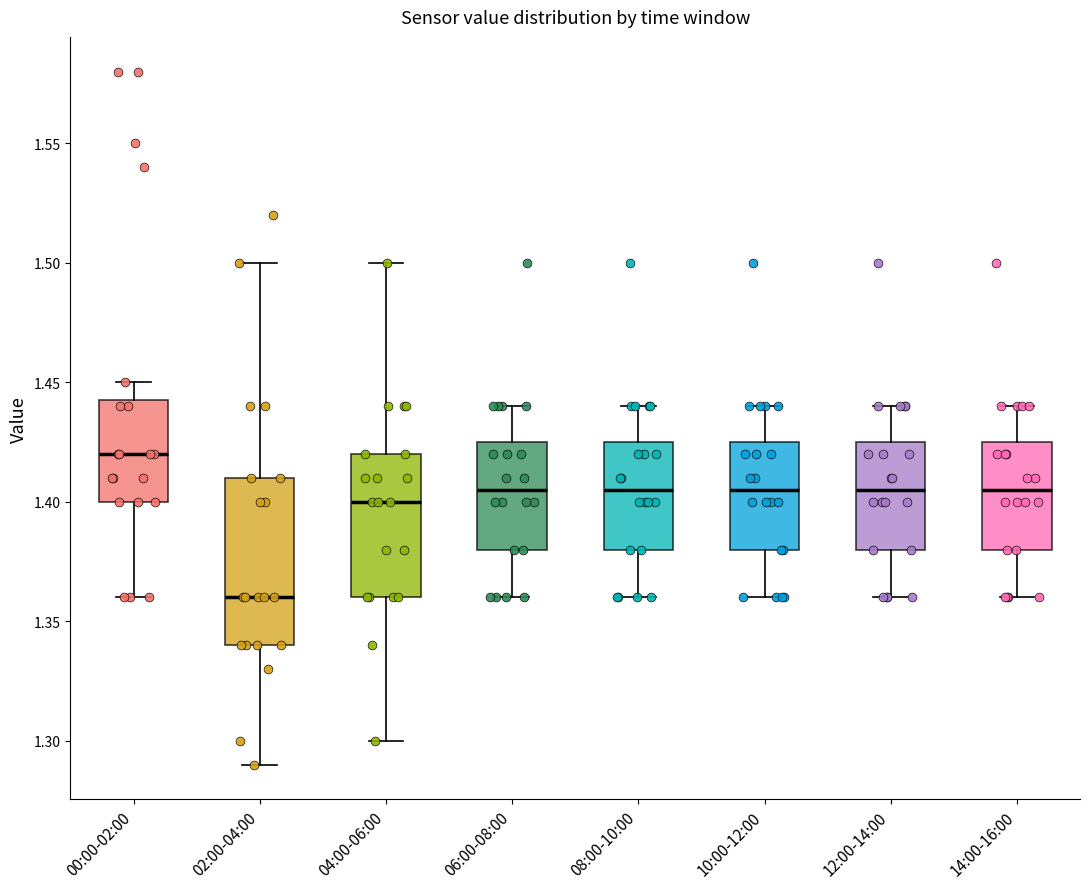

Where does the lower whisker of the box for 14:00-16:00 end on the y-axis? The values are not printed on the chart, so give them approximately, as read against the axis.

1.360